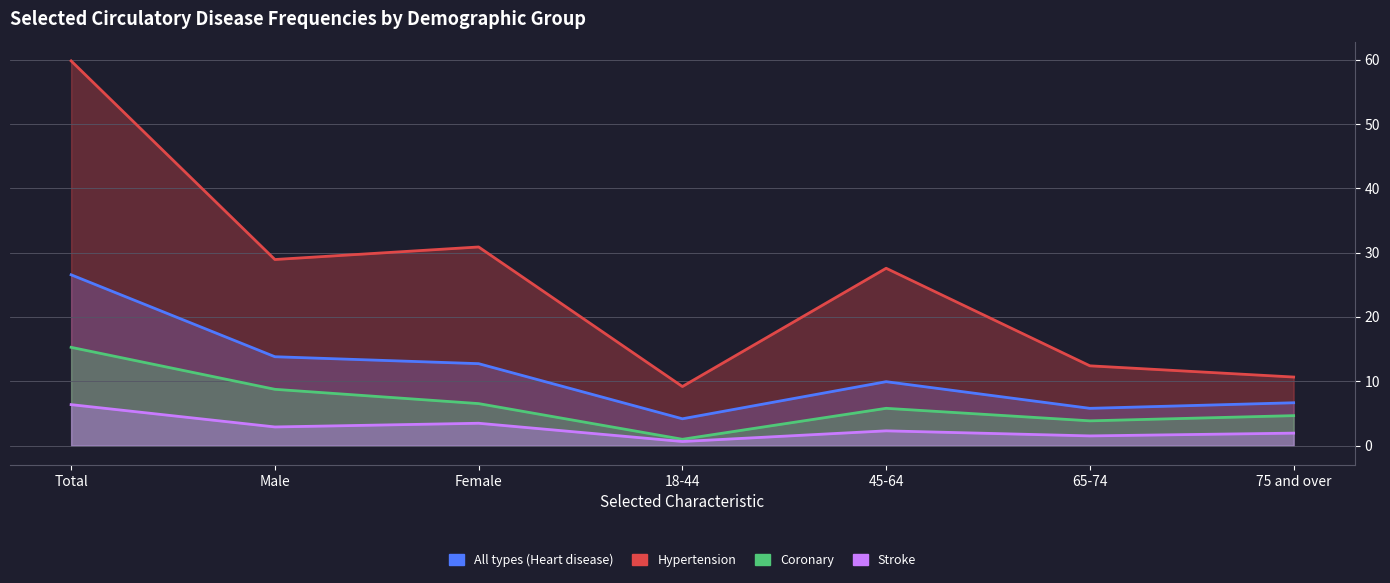

True or false: Coronary has more than 0 interior local peaks.

True